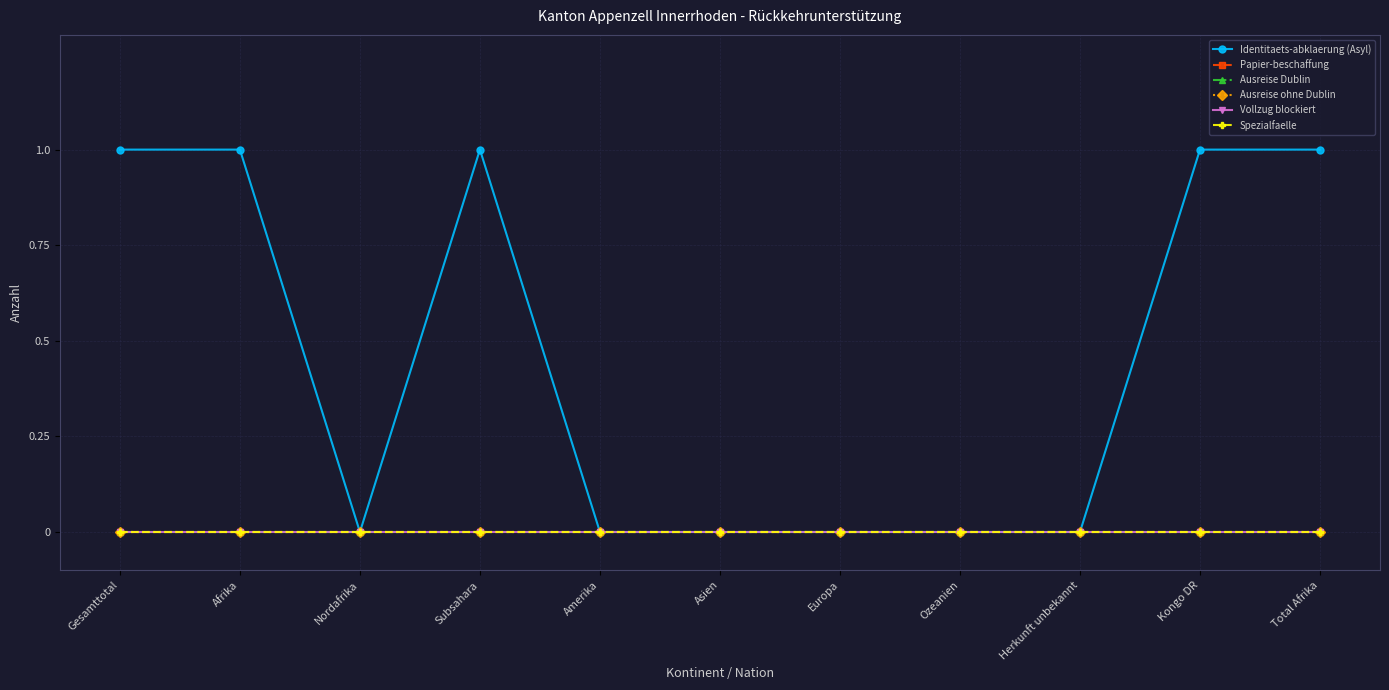

Reading right to left, extract all data points from this chart.

Identitaets-abklaerung (Asyl): Total Afrika=1	Kongo DR=1	Herkunft unbekannt=0	Ozeanien=0	Europa=0	Asien=0	Amerika=0	Subsahara=1	Nordafrika=0	Afrika=1	Gesamttotal=1
Papier-beschaffung: Total Afrika=0	Kongo DR=0	Herkunft unbekannt=0	Ozeanien=0	Europa=0	Asien=0	Amerika=0	Subsahara=0	Nordafrika=0	Afrika=0	Gesamttotal=0
Ausreise Dublin: Total Afrika=0	Kongo DR=0	Herkunft unbekannt=0	Ozeanien=0	Europa=0	Asien=0	Amerika=0	Subsahara=0	Nordafrika=0	Afrika=0	Gesamttotal=0
Ausreise ohne Dublin: Total Afrika=0	Kongo DR=0	Herkunft unbekannt=0	Ozeanien=0	Europa=0	Asien=0	Amerika=0	Subsahara=0	Nordafrika=0	Afrika=0	Gesamttotal=0
Vollzug blockiert: Total Afrika=0	Kongo DR=0	Herkunft unbekannt=0	Ozeanien=0	Europa=0	Asien=0	Amerika=0	Subsahara=0	Nordafrika=0	Afrika=0	Gesamttotal=0
Spezialfaelle: Total Afrika=0	Kongo DR=0	Herkunft unbekannt=0	Ozeanien=0	Europa=0	Asien=0	Amerika=0	Subsahara=0	Nordafrika=0	Afrika=0	Gesamttotal=0